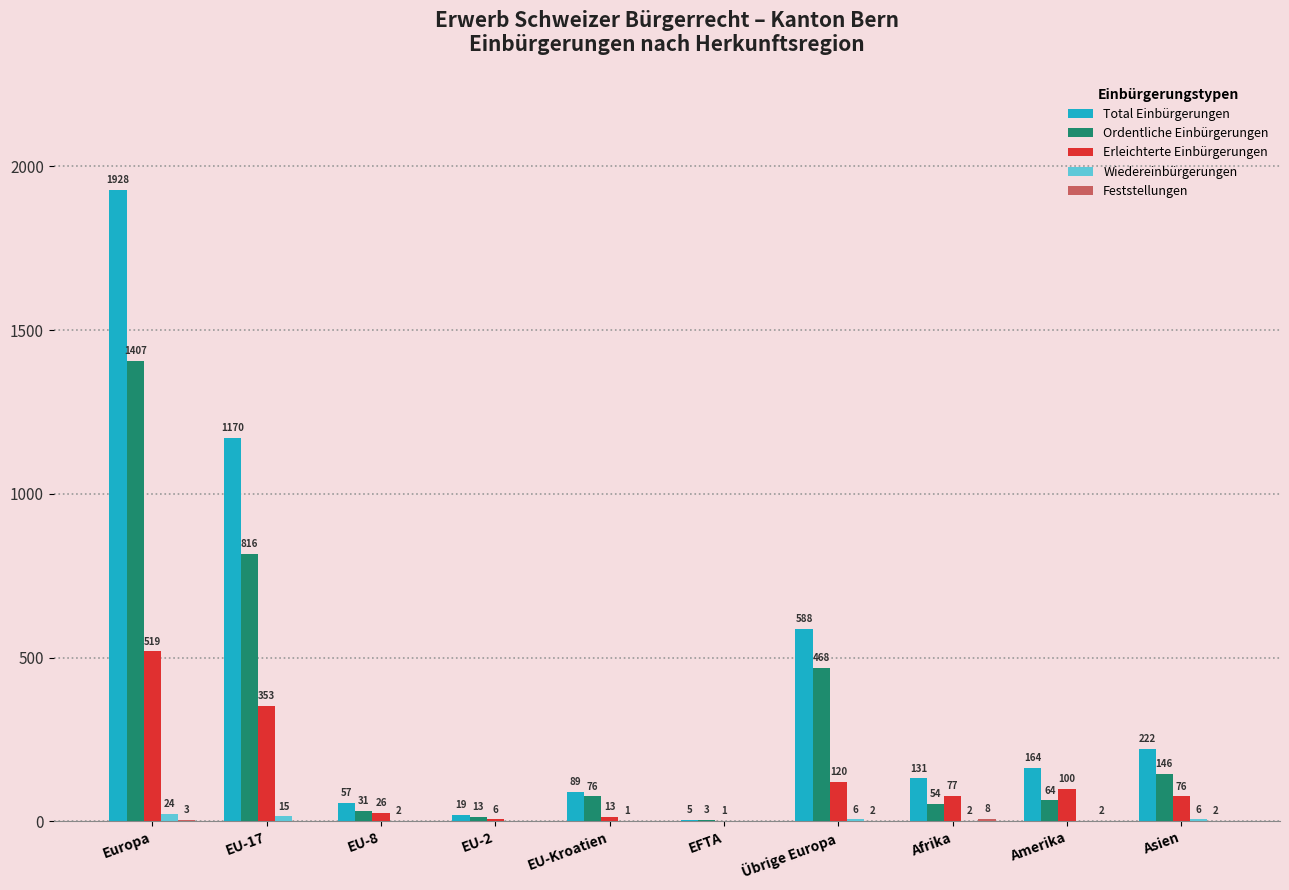

What is the sum of all Erleichterte Einbürgerungen values?

1291